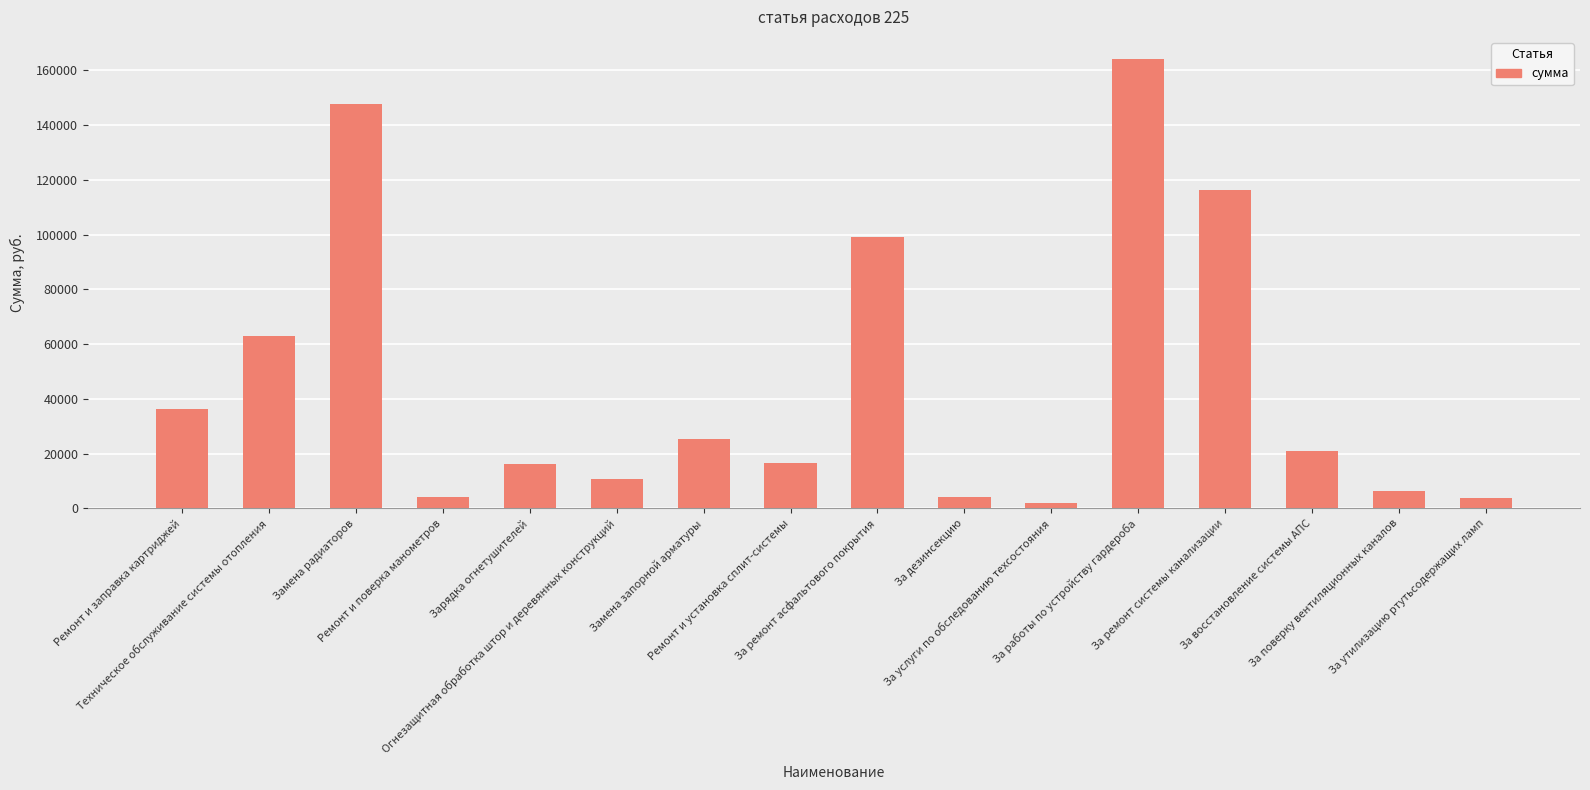

Does the chart contain stacked bars?

No